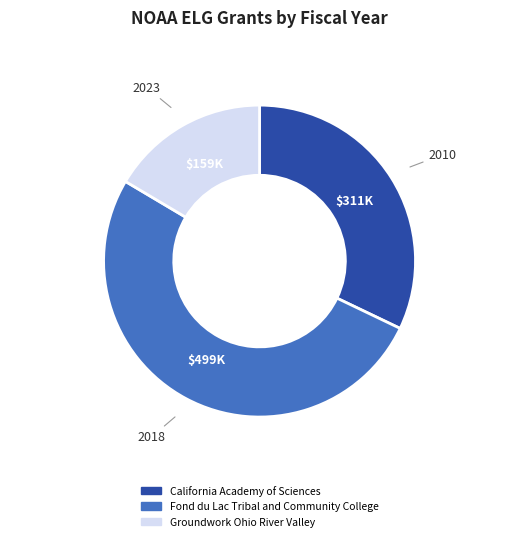

Is there a majority slice in this chart?

Yes